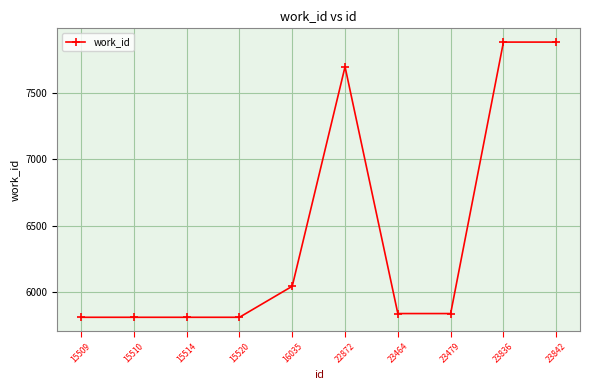

Reading left to right, transcribe all the data shown in this chart.

5813	5813	5813	5813	6046	7694	5841	5841	7879	7879